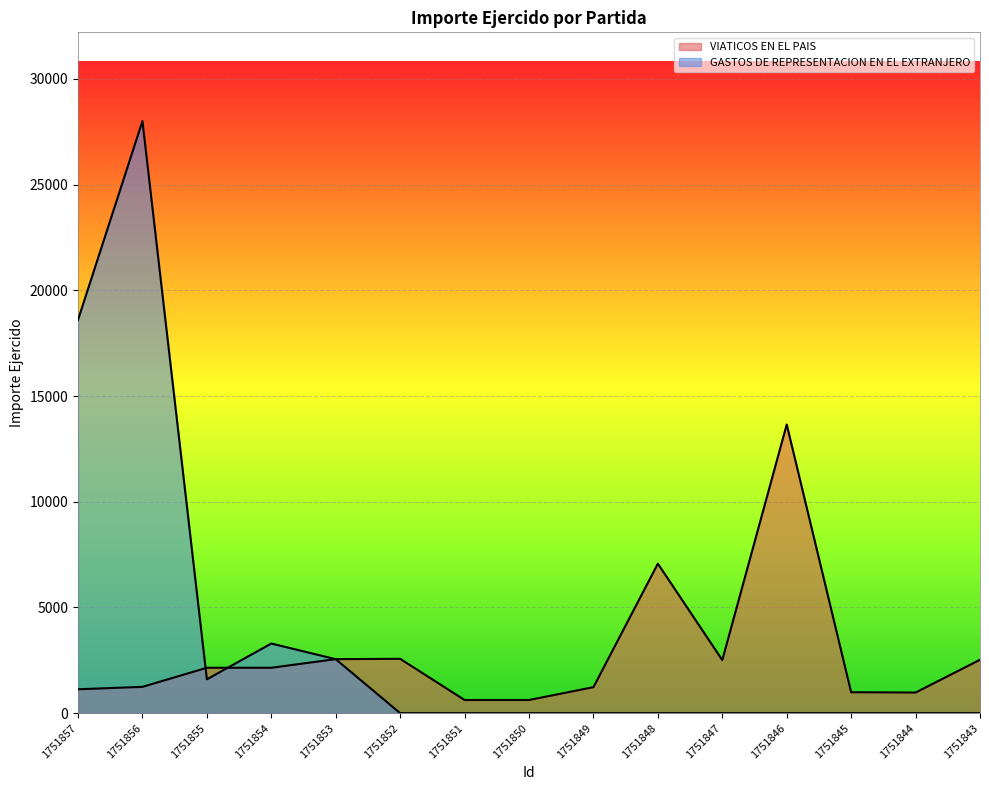

What is the spread (max minus min) of values at 1751848?

7070.4